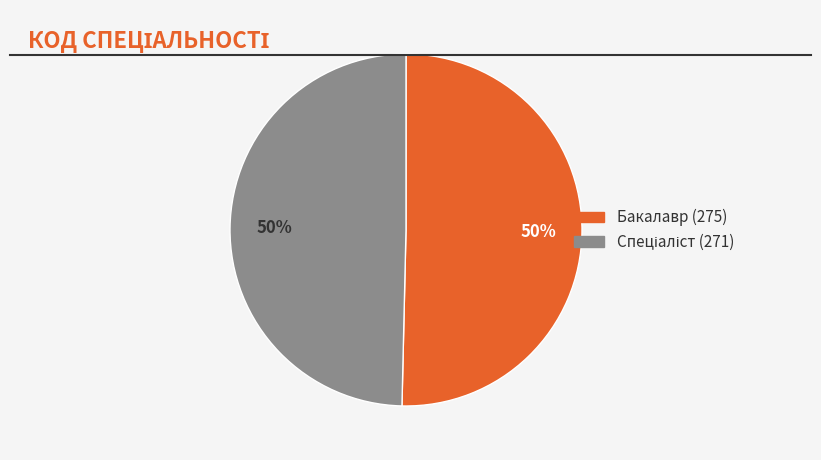

How many slices are in this pie chart?

2